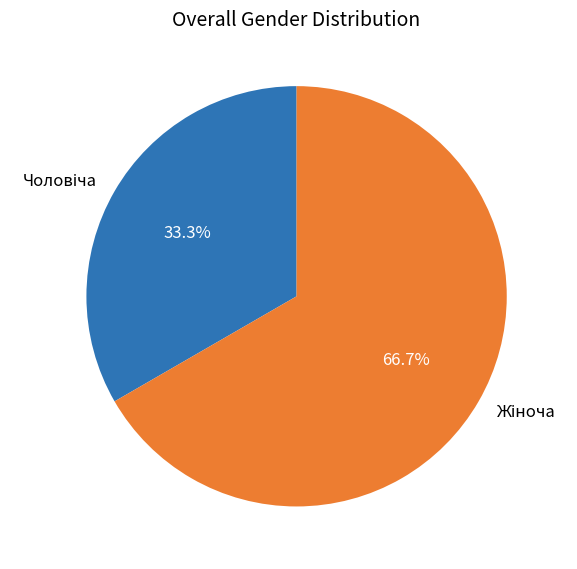

Is there any slice that represents more than half of the pie?

Yes